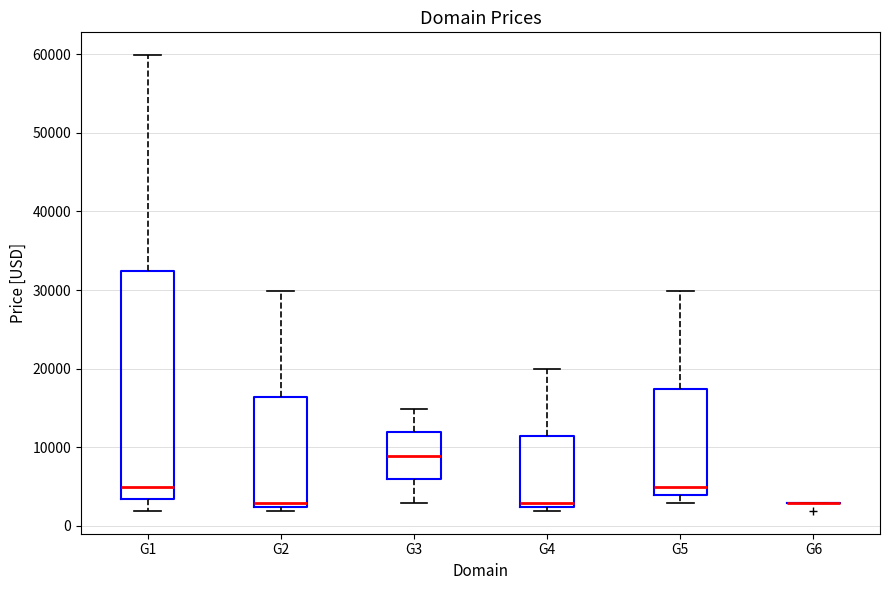

Where does the median line of the box for G3 sit on the y-axis? The values are not printed on the chart, so give them approximately, as read against the axis.

9000